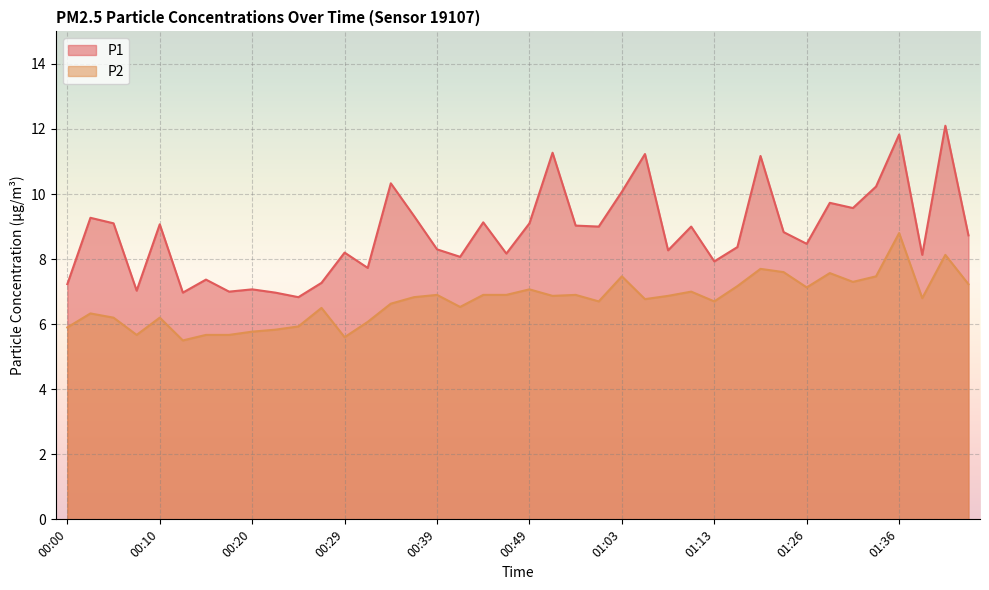

At which category does P2 reach its first local peak?

00:03